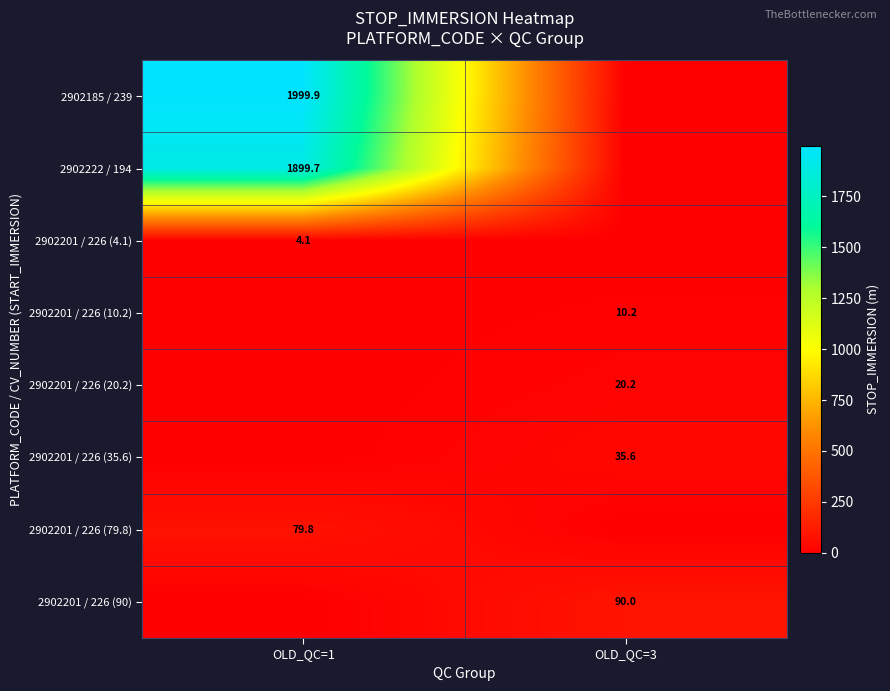

Is it true that 2902201 / 226 (90) equals 90.0 at OLD_QC=3?

True